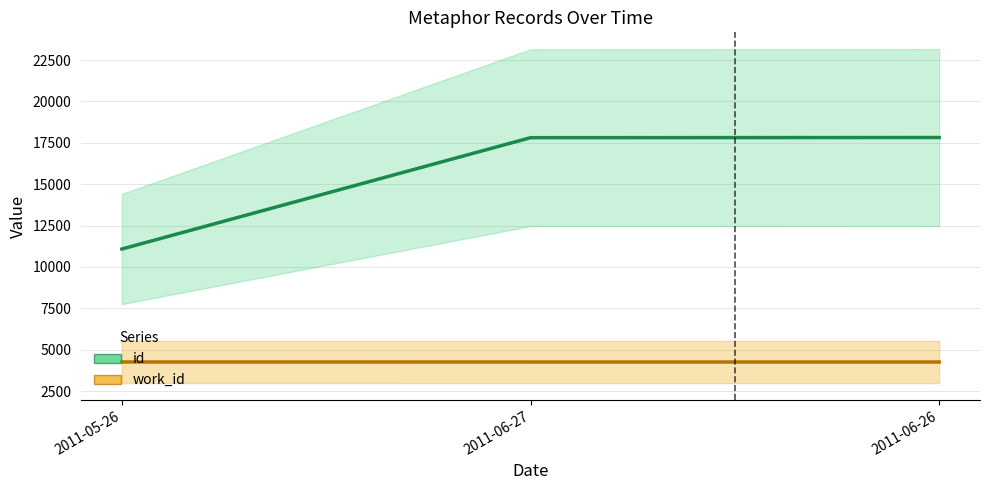

Which series has the largest total across all categories?

id